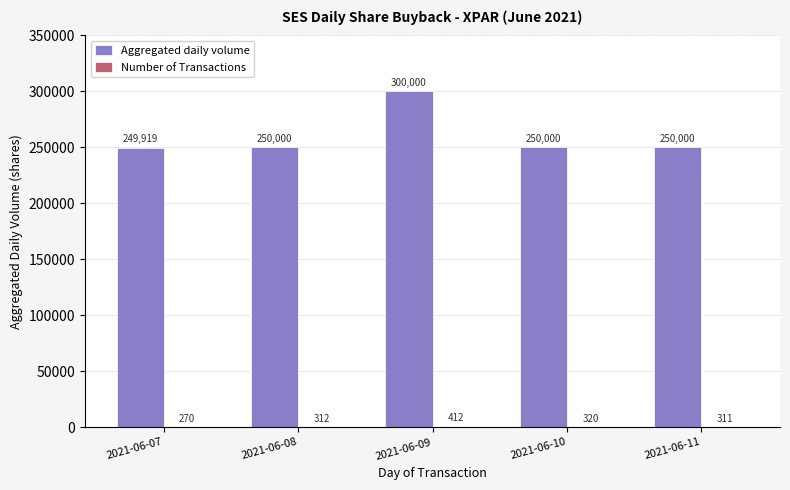

What is the approximate value of Aggregated daily volume at 2021-06-09?

300000